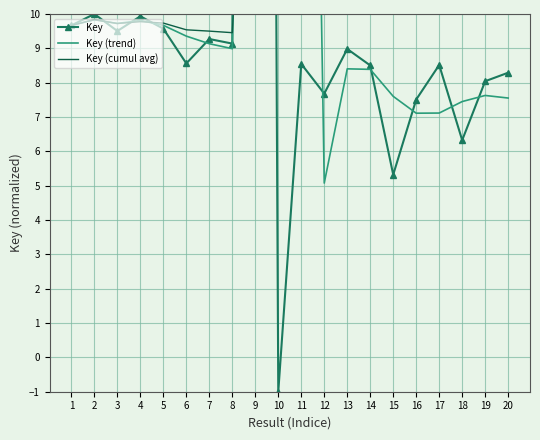

Does the chart have visible grid lines?

Yes